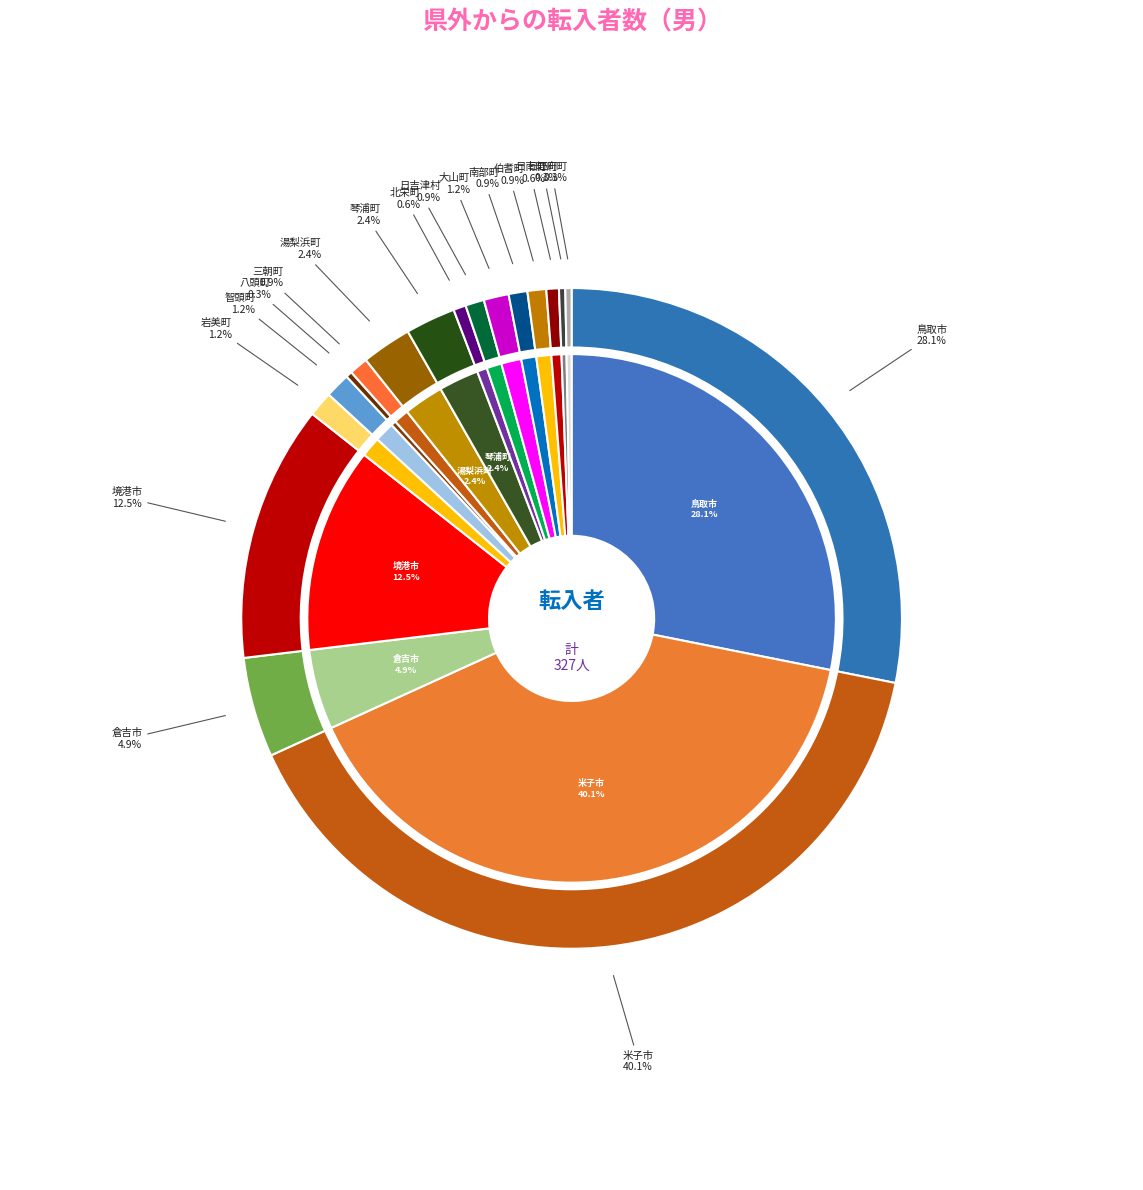

Count the number of slices in the pie.

18